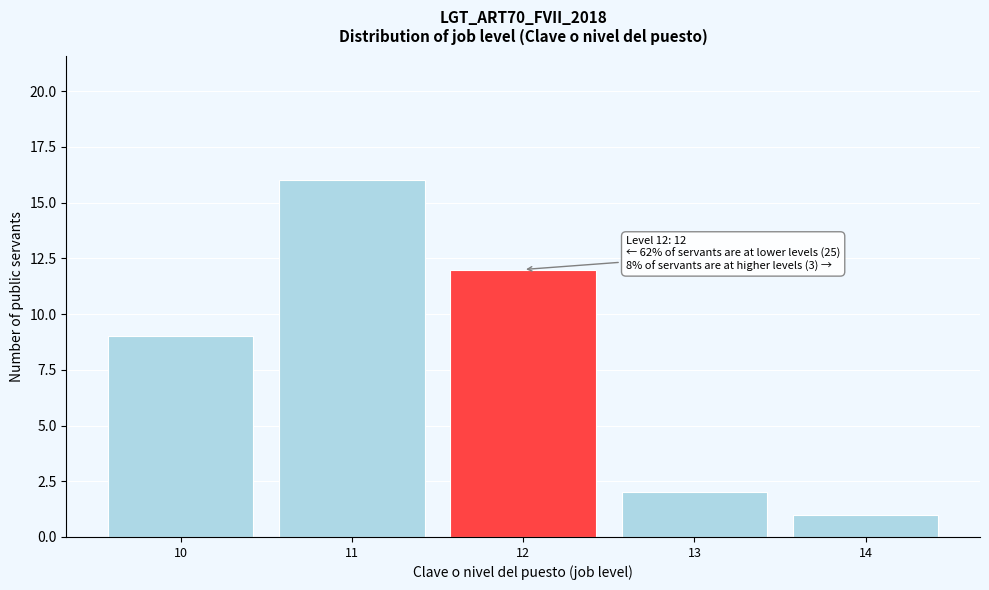

Reading left to right, extract all data points from this chart.

10=9	11=16	12=12	13=2	14=1